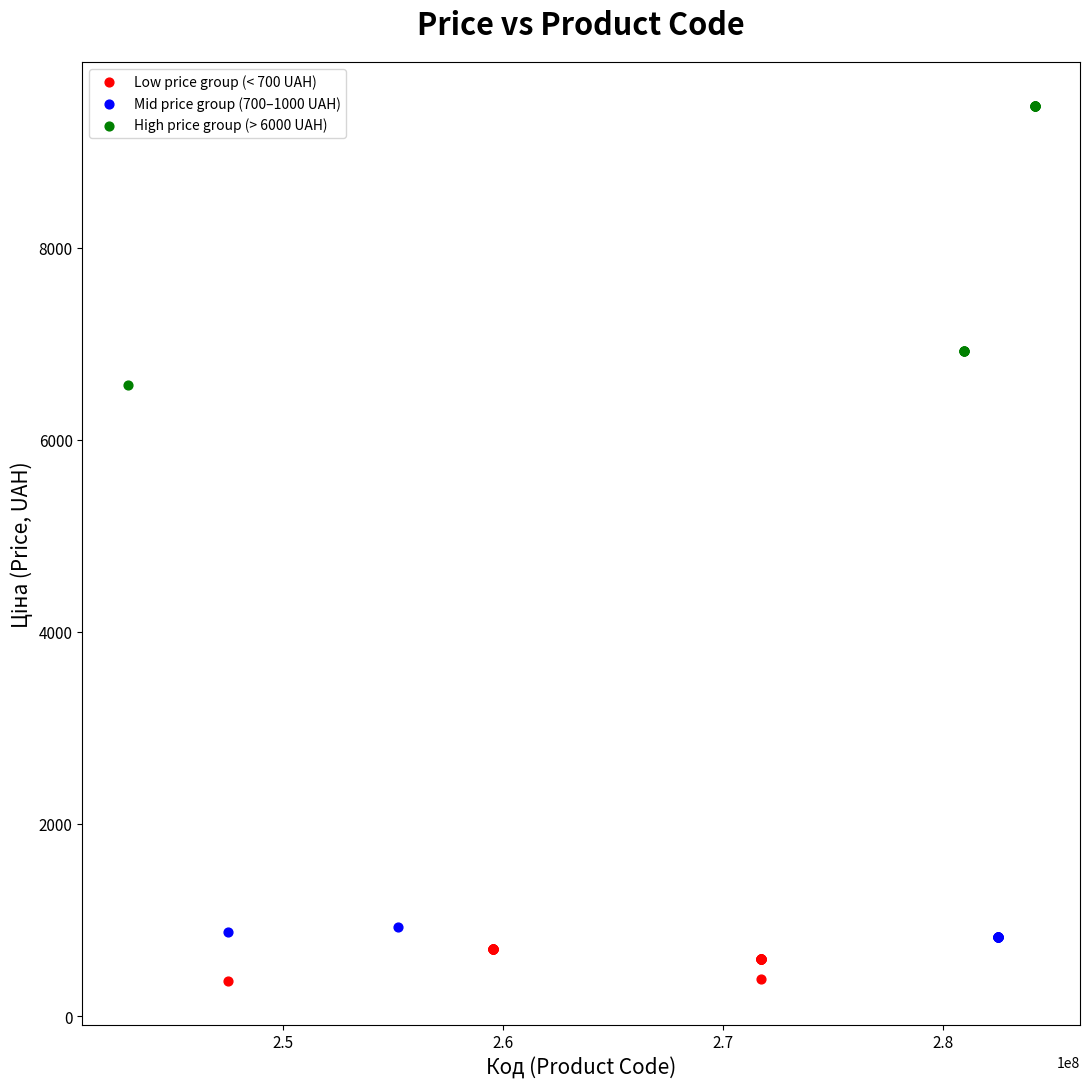

Which series has the largest Y range (max minus min)?

High price group (> 6000 UAH)